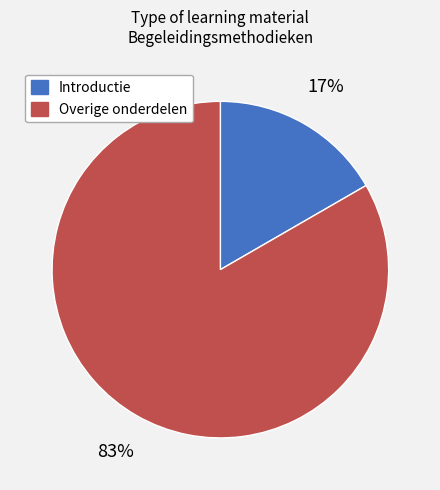

To the nearest percent, what is the average slice percentage?

50%